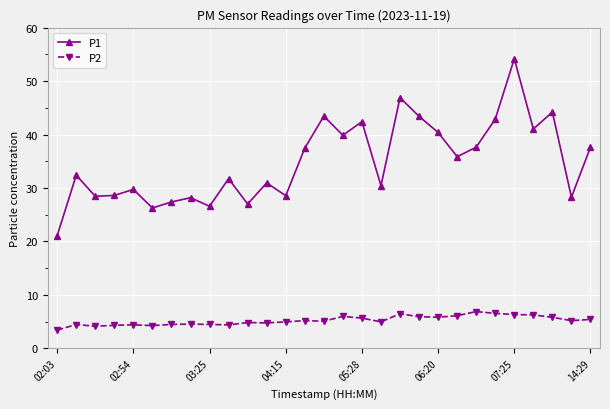

Which series has the widest spread of values?

P1